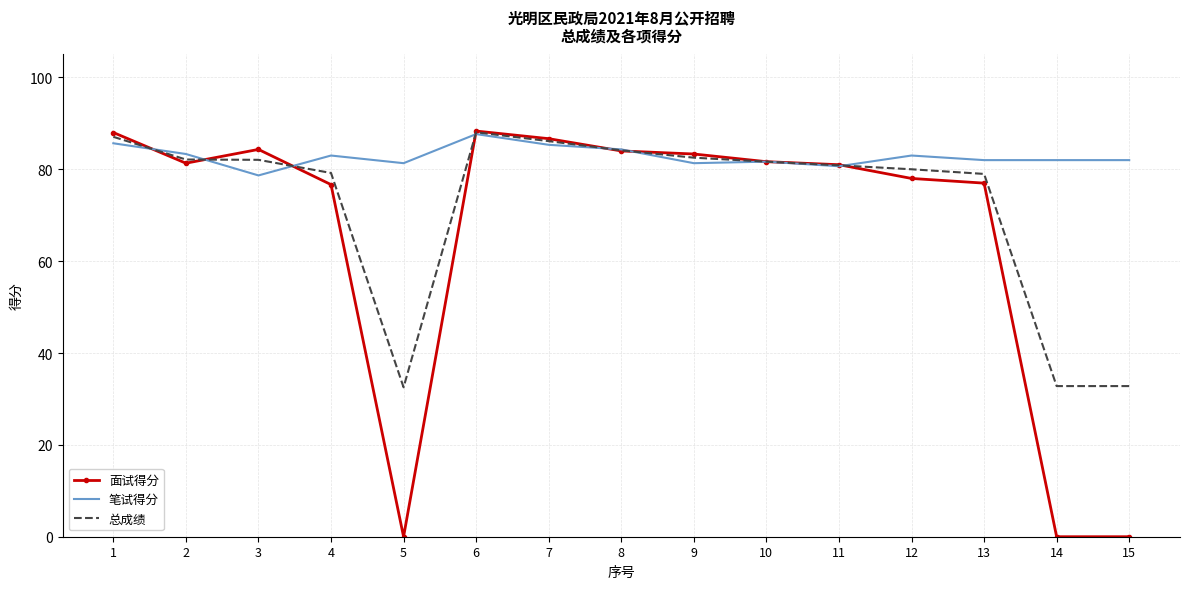

Between 7 and 13, which series saw the biggest shift?

面试得分